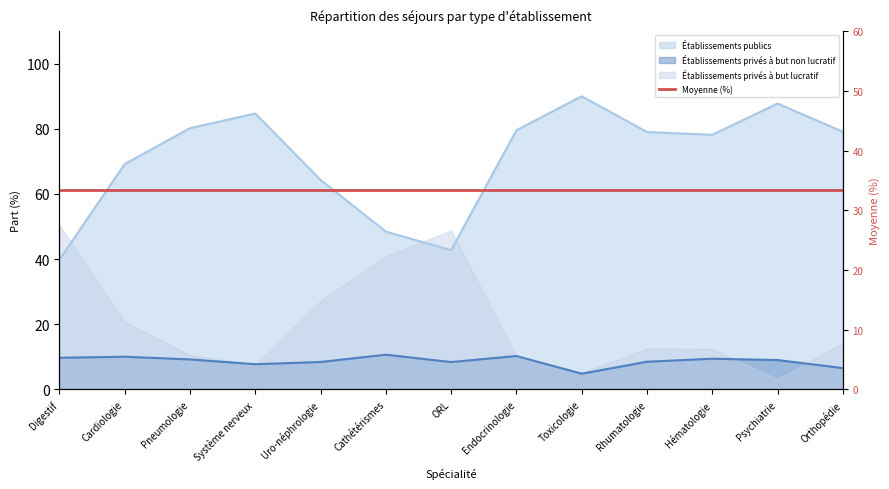

Read the Établissements publics value at Cardiologie.

69.2